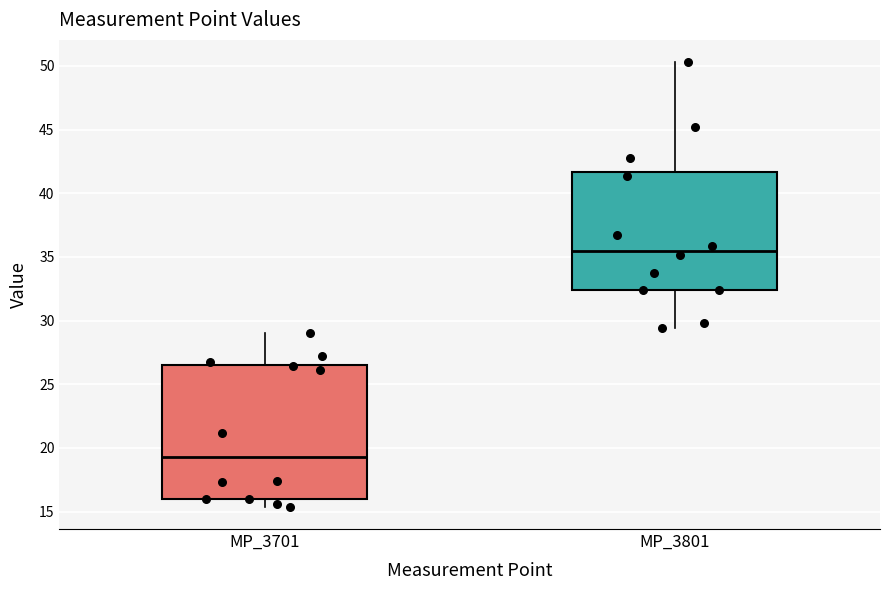

Which box's median line is the lowest?

MP_3701